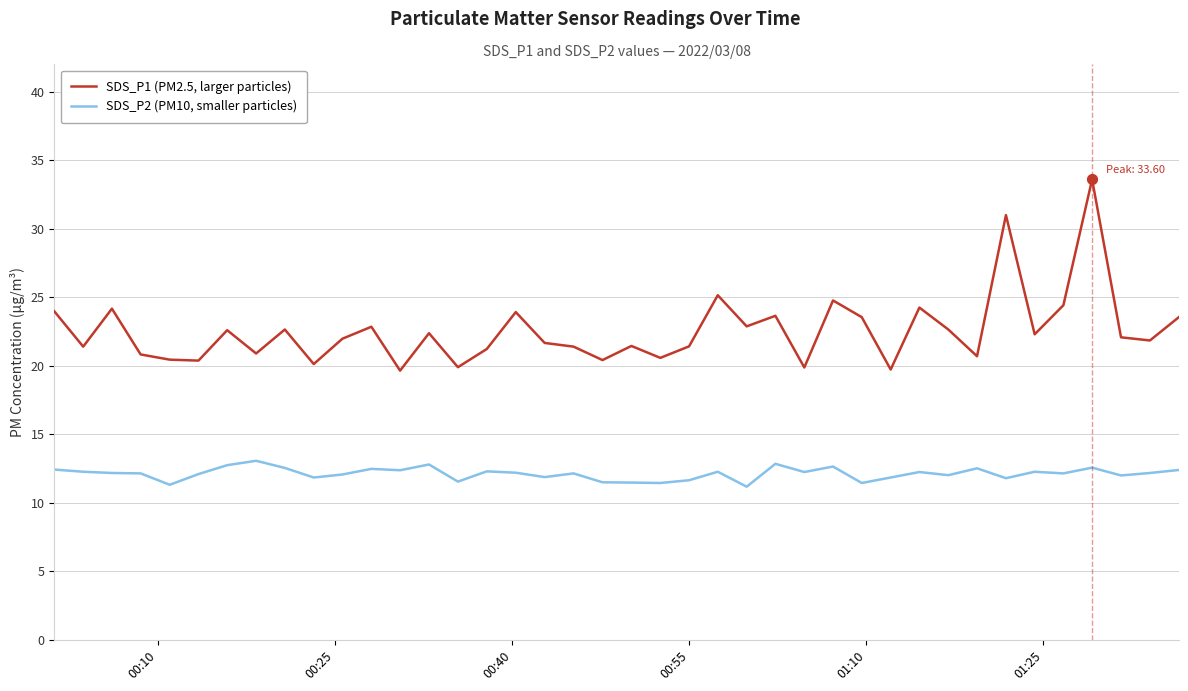

Which series has the largest range (max minus min)?

SDS_P1 (PM2.5, larger particles)